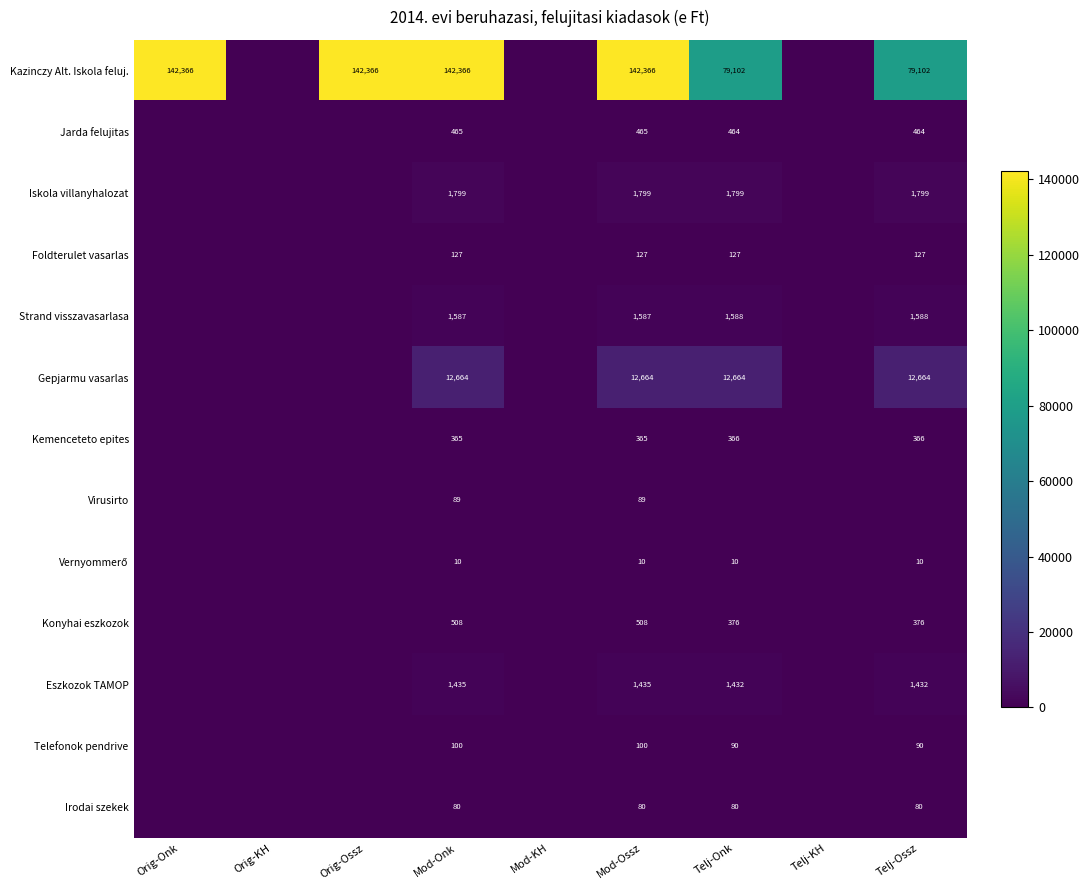

True or false: Irodai szekek has a value of 80 at Telj-Ossz.

True